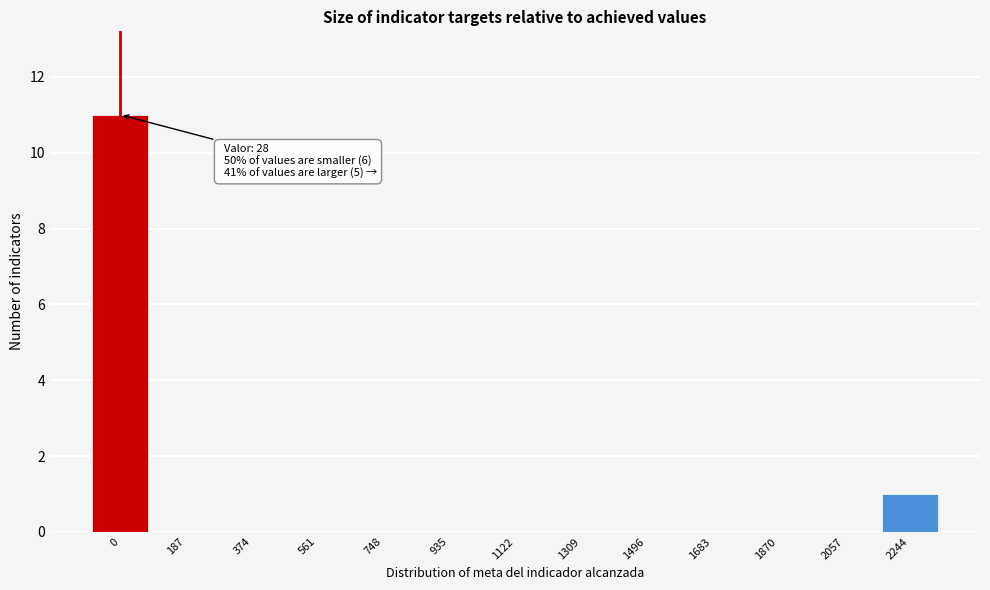

Reading right to left, what are all the values shown in this chart?

2244=1	2057=0	1870=0	1683=0	1496=0	1309=0	1122=0	935=0	748=0	561=0	374=0	187=0	0=11